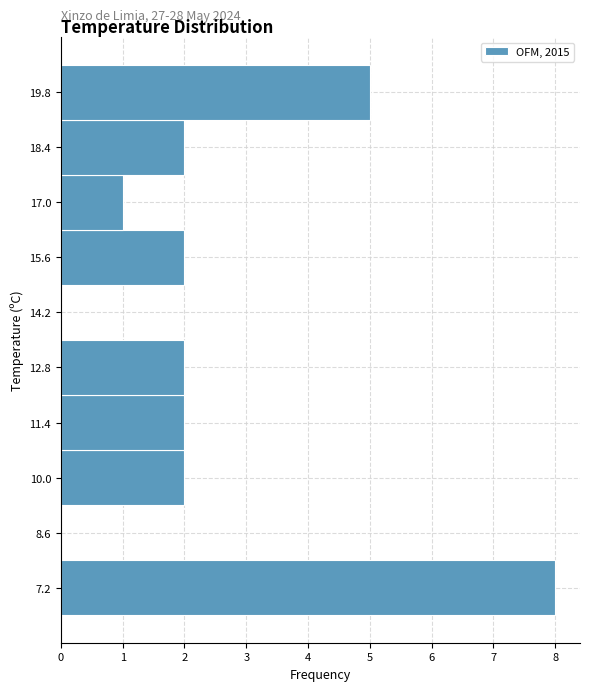

Which range on the y-axis has the longest bar?

6.5 to 7.9